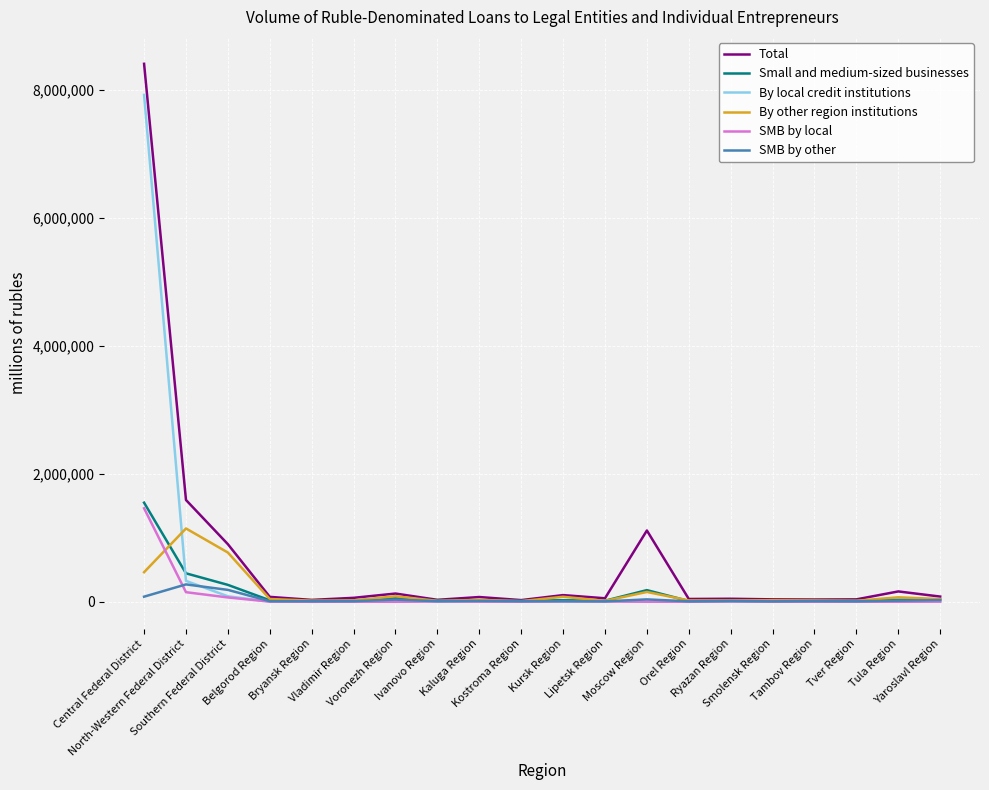

Which series has the widest spread of values?

Total